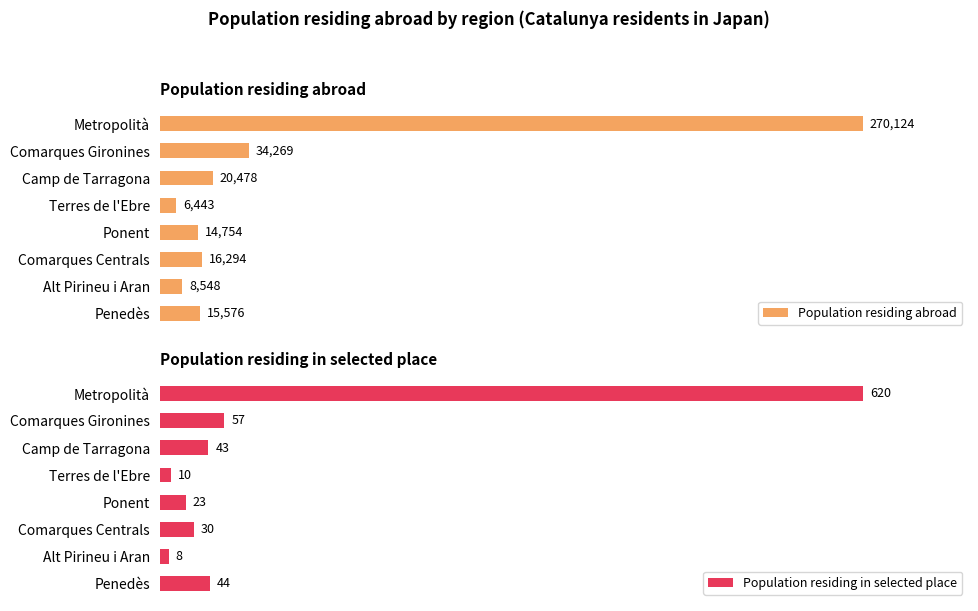

At how many categories does at least one series exceed 91057?

1